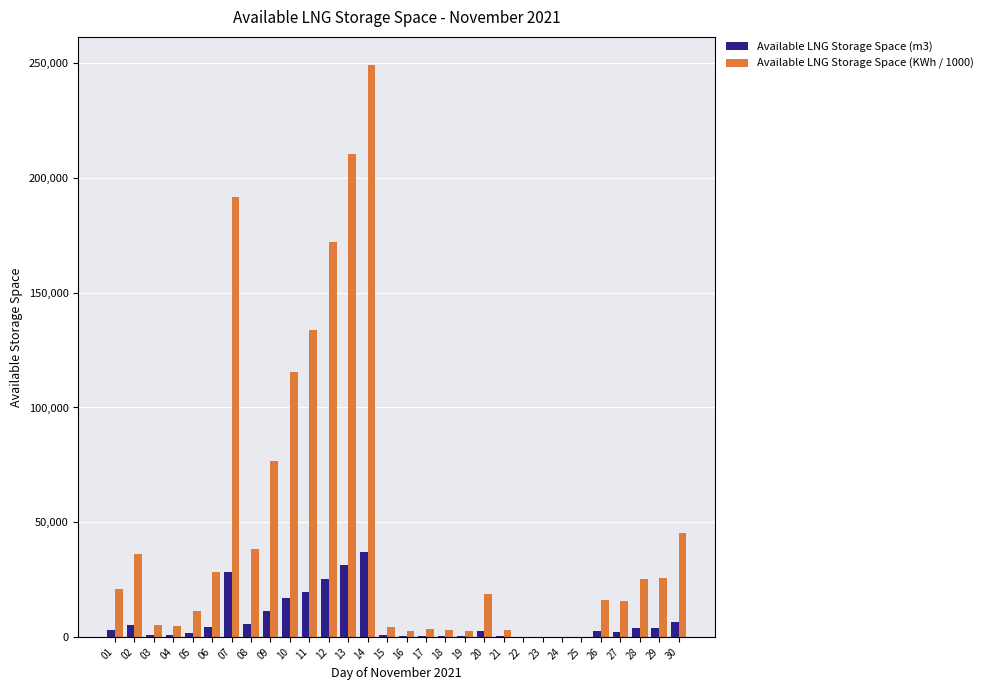

What is the maximum value for Available LNG Storage Space (m3)?

36793.0